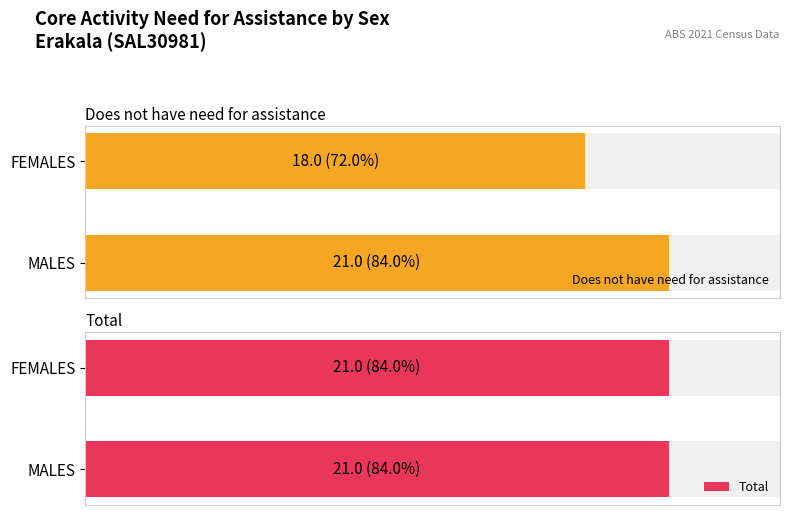

Which category has the highest value in the Does not have need for assistance series?

MALES